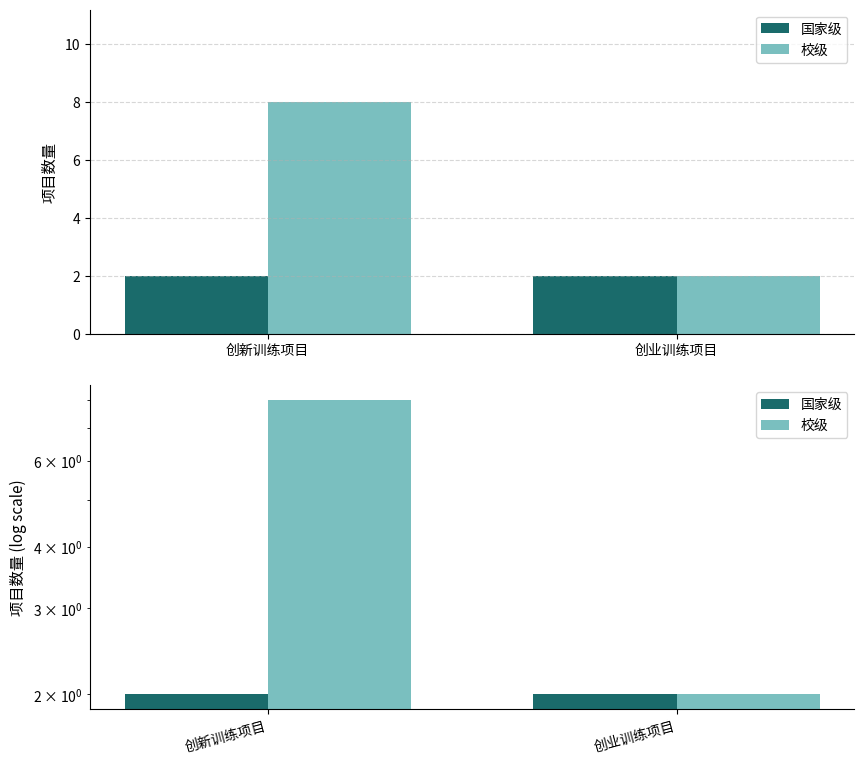

What is the maximum value for 校级?

8